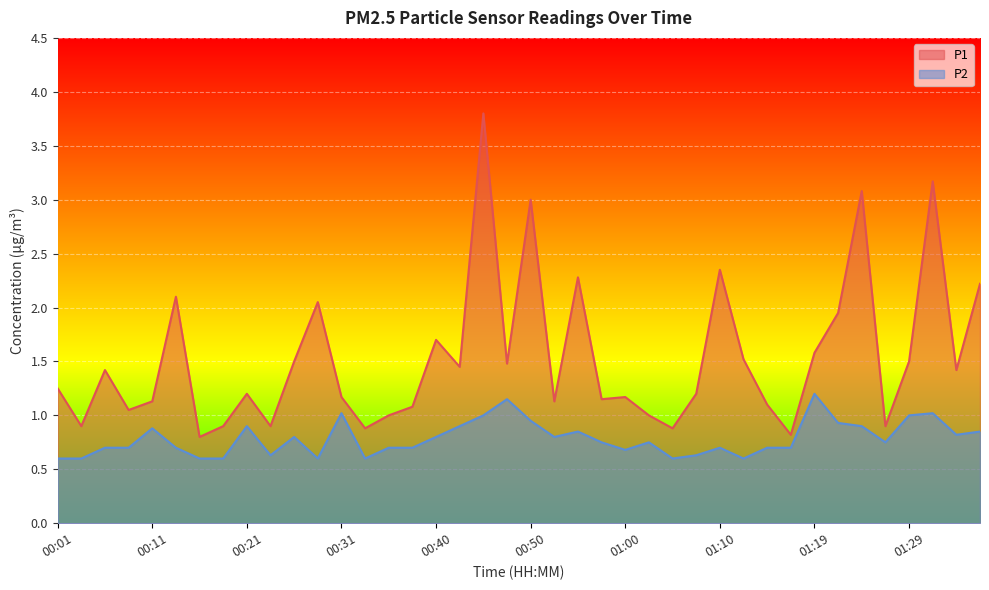

Read the P2 value at 01:24.

0.9